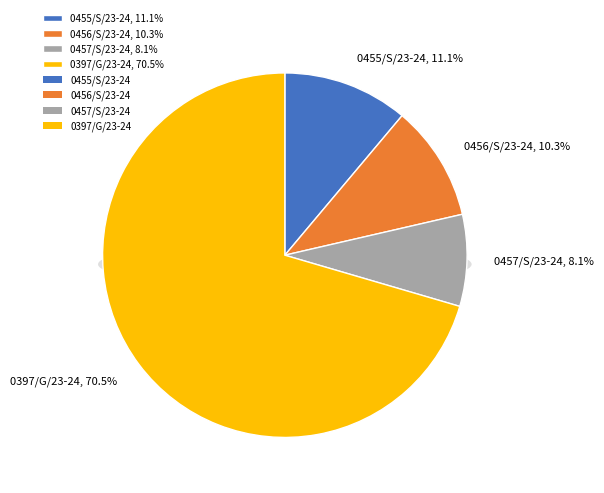

What percentage do 0457/S/23-24 and 0455/S/23-24 together represent?

19.3%